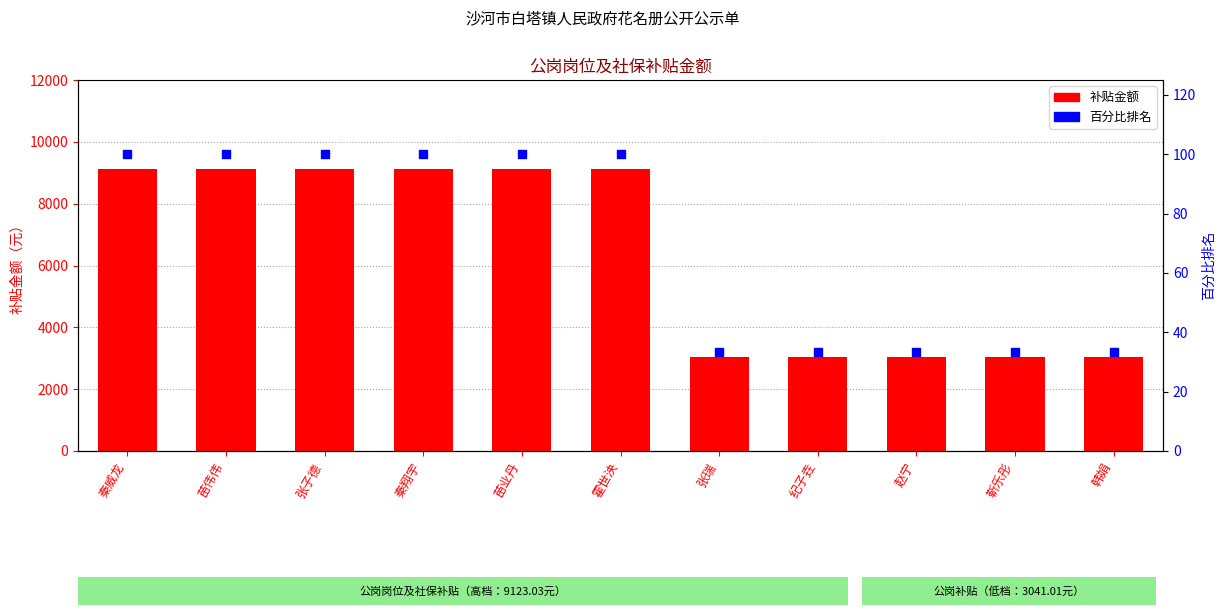

What are all the series names shown in the legend?

补贴金额, 百分比排名